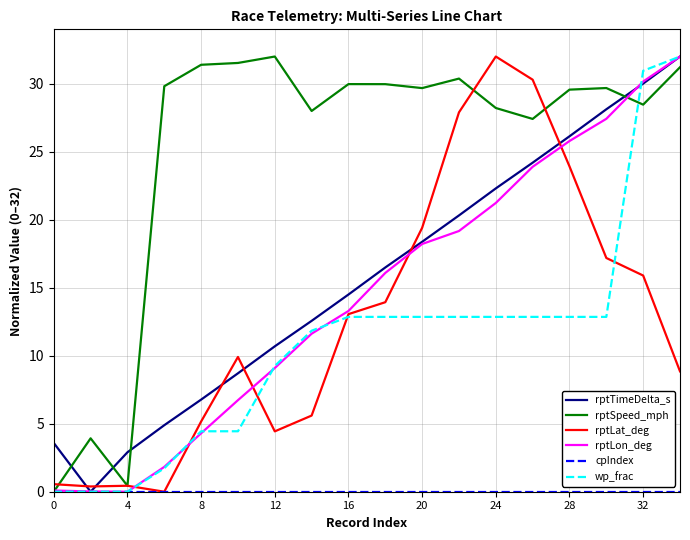

What is the greatest value displayed?

32.0